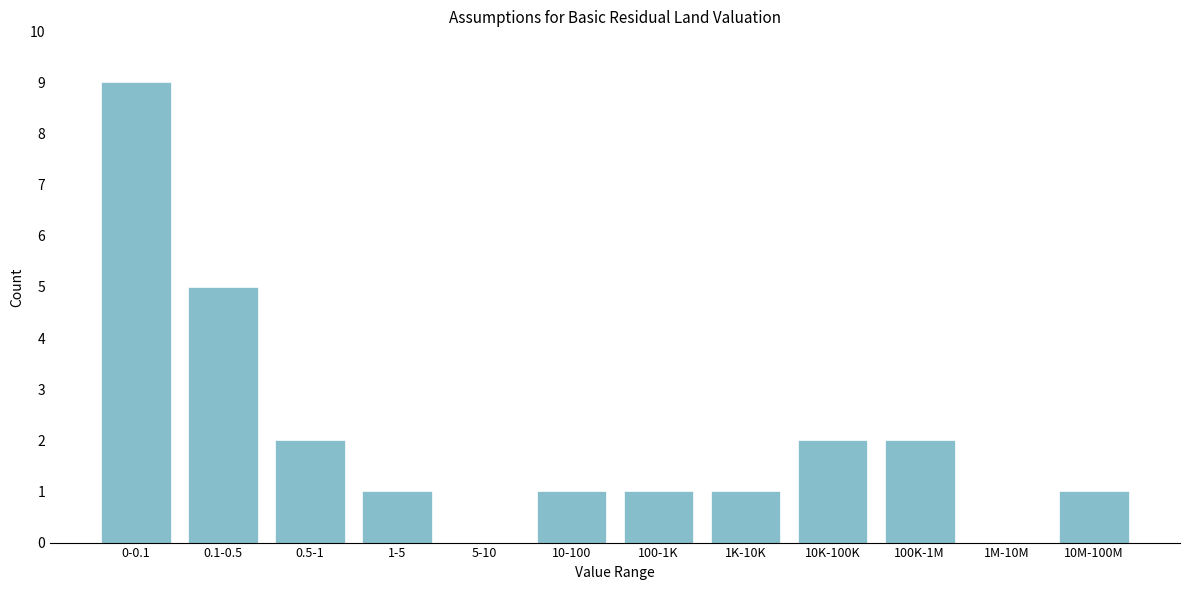

Reading left to right, list all the values displayed in this chart.

0-0.1=9	0.1-0.5=5	0.5-1=2	1-5=1	5-10=0	10-100=1	100-1K=1	1K-10K=1	10K-100K=2	100K-1M=2	1M-10M=0	10M-100M=1